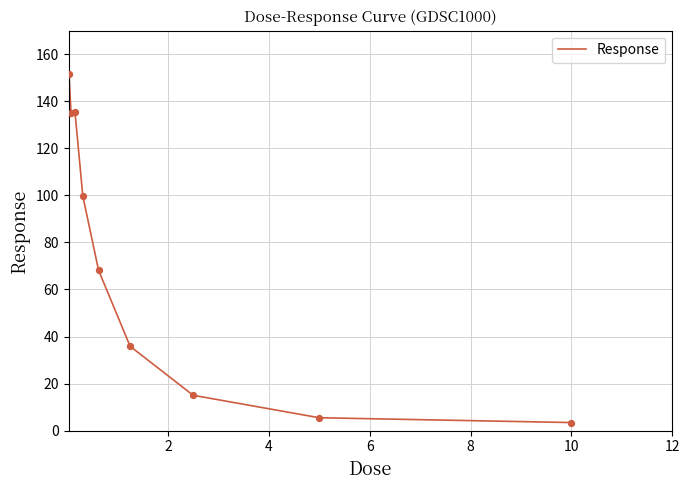

What is the maximum value shown in the chart?

151.7